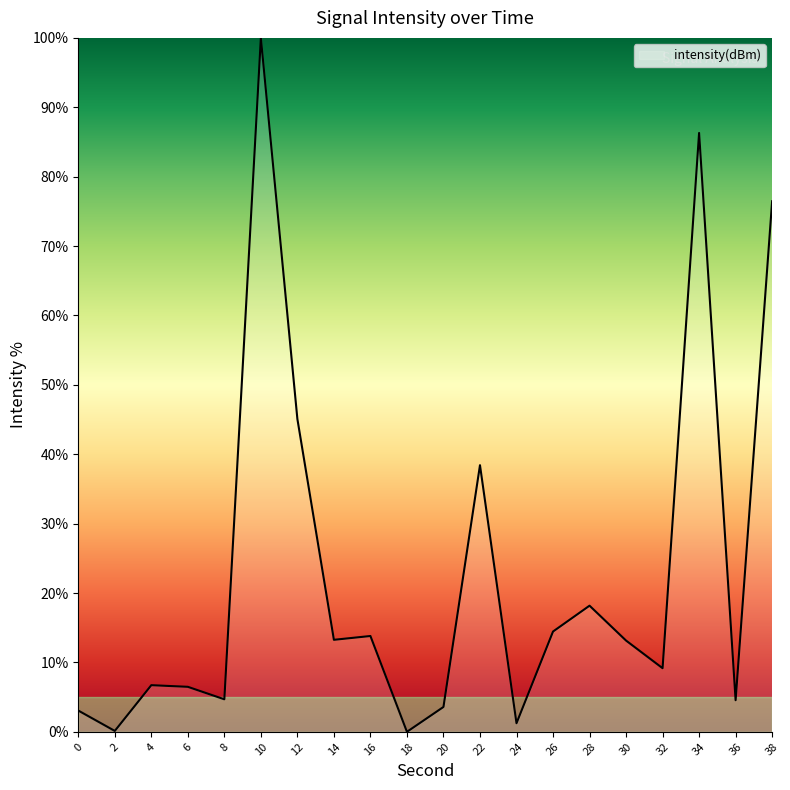

Does the chart display data point markers on the line(s)?

No